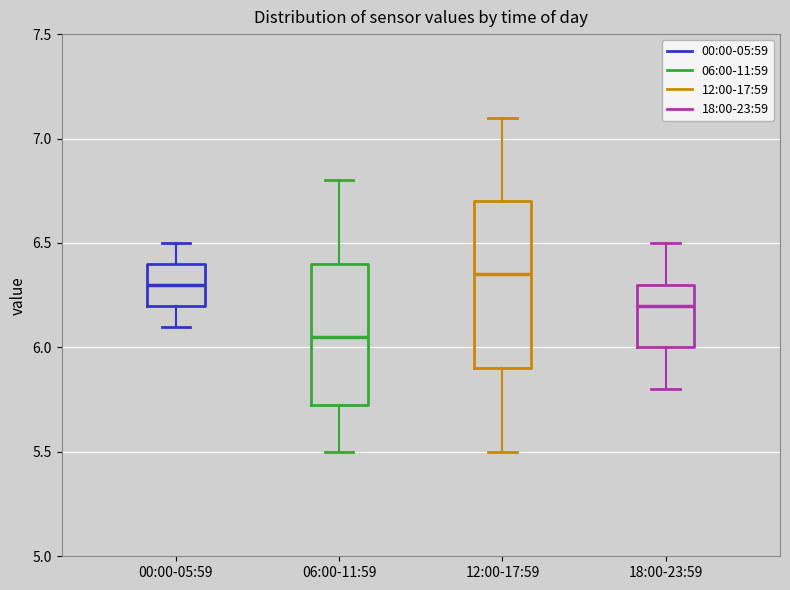

Which box is the tallest, from its lower edge to its upper edge?

12:00-17:59